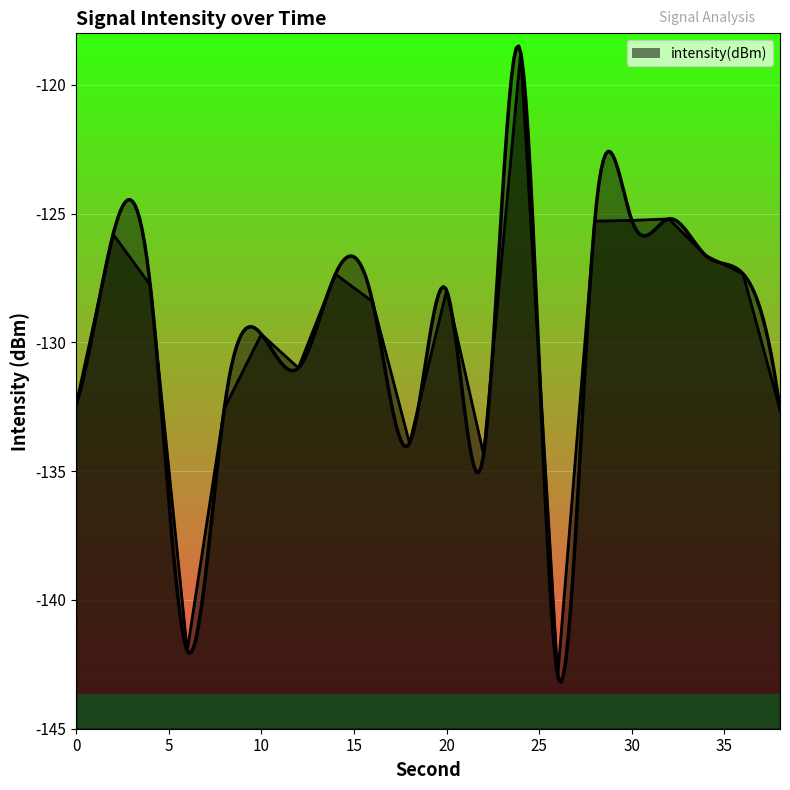

List the labels in order of value, smallest first.

26, 6, 22, 18, 38, 8, 0, 12, 10, 16, 20, 4, 14, 36, 34, 2, 28, 30, 32, 24